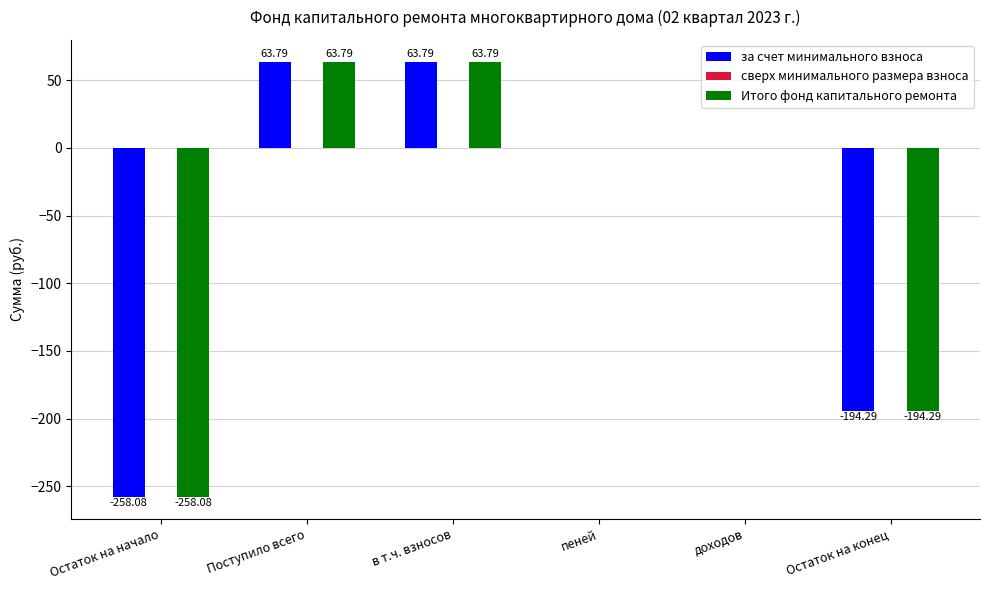

What is the total value across all series at Поступило всего?

127.6